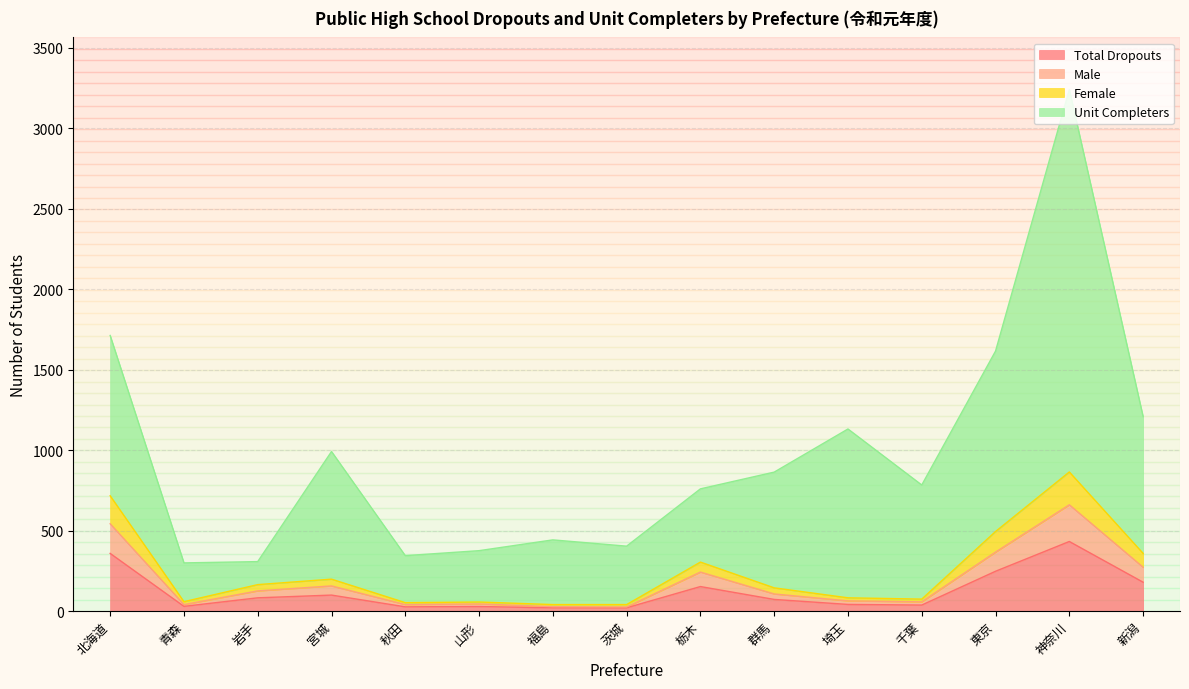

True or false: Female and Male intersect in this chart.

False